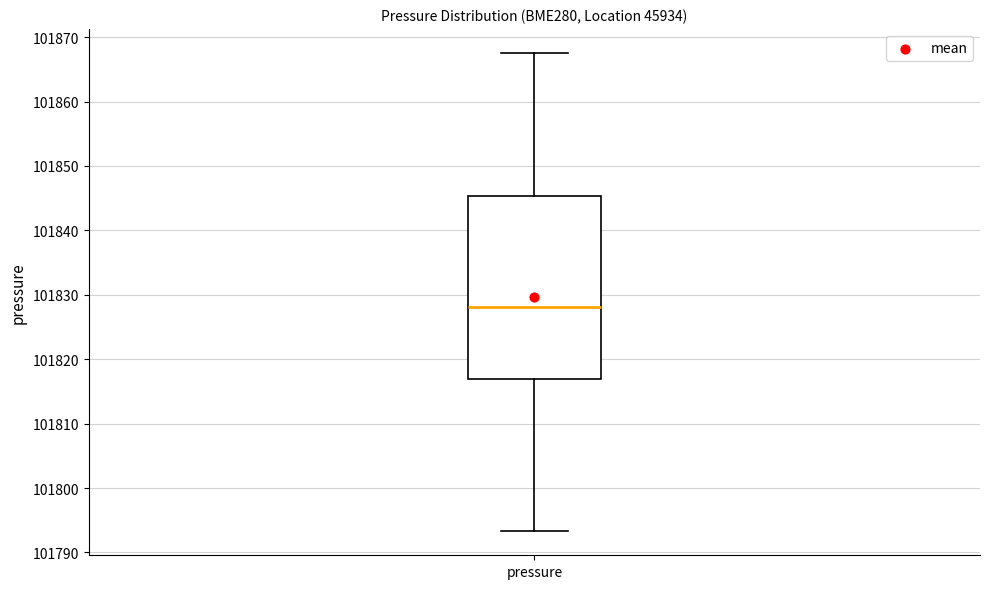

Transcribe this box plot: give where the median line is, the range the box spans, and where the two whiskers end, as read against the y-axis. The values are not printed on the chart, so give them approximately, as read against the axis.

median 101828, box 101817 to 101845, whiskers 101793 to 101868